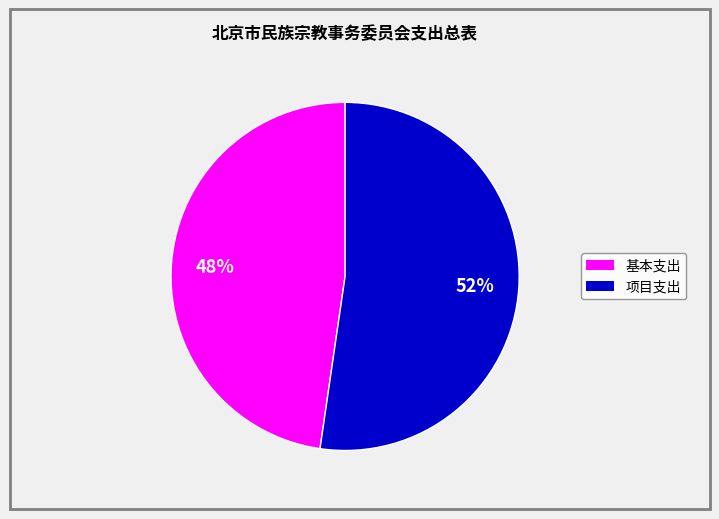

Does any single category account for the majority?

Yes